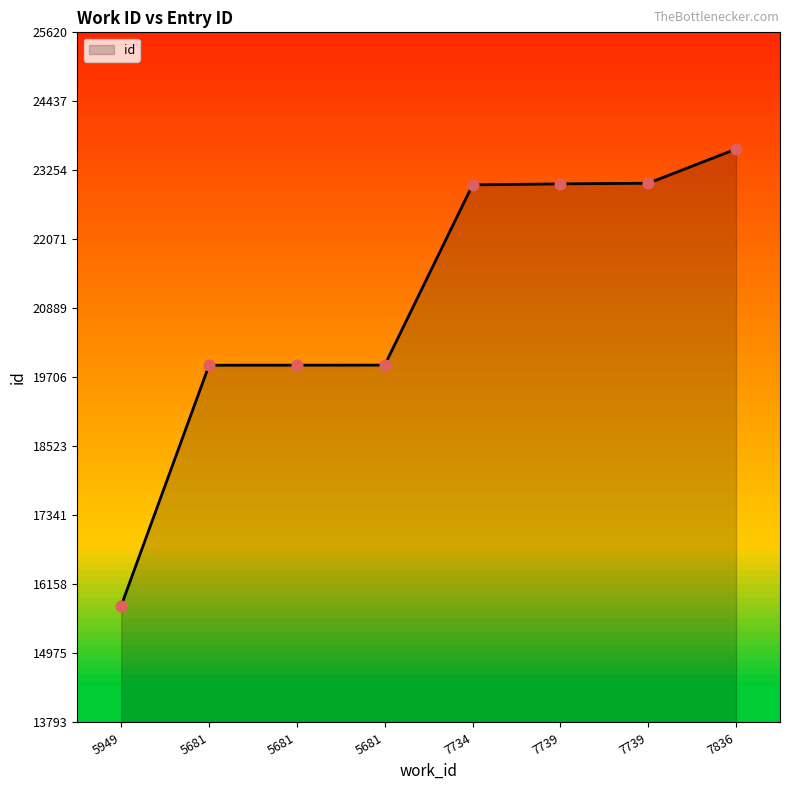

What is the change in value from 5949 to 7739?

+7241